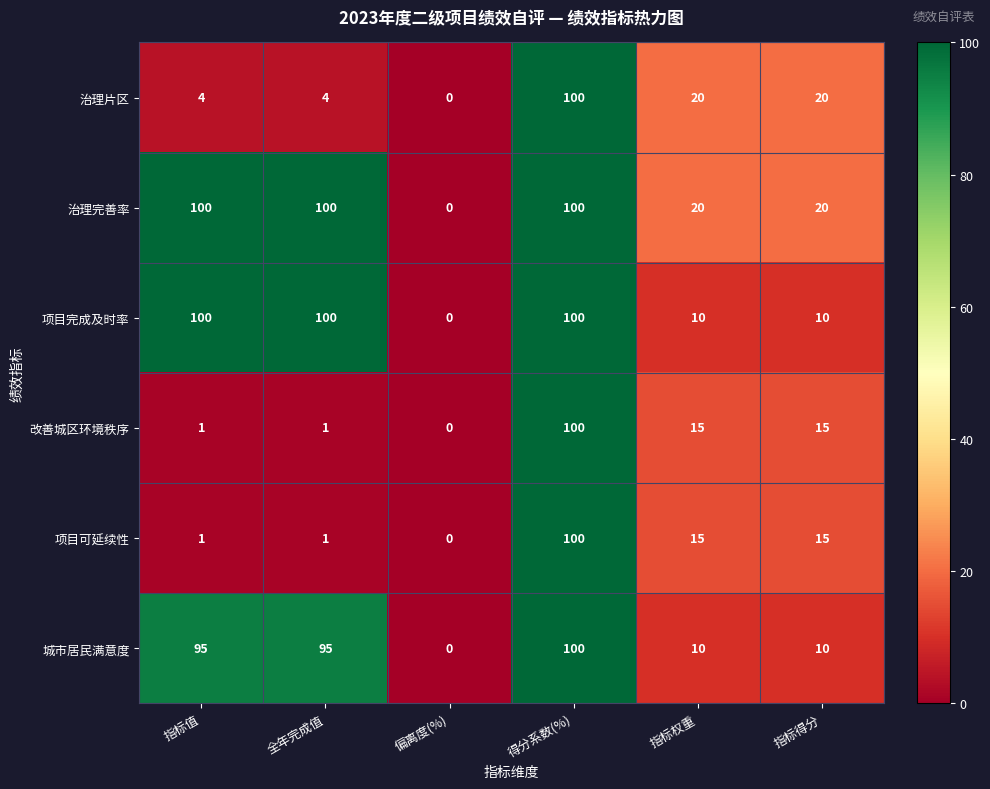

Is it true that 治理完善率 equals 20 at 指标权重?

True